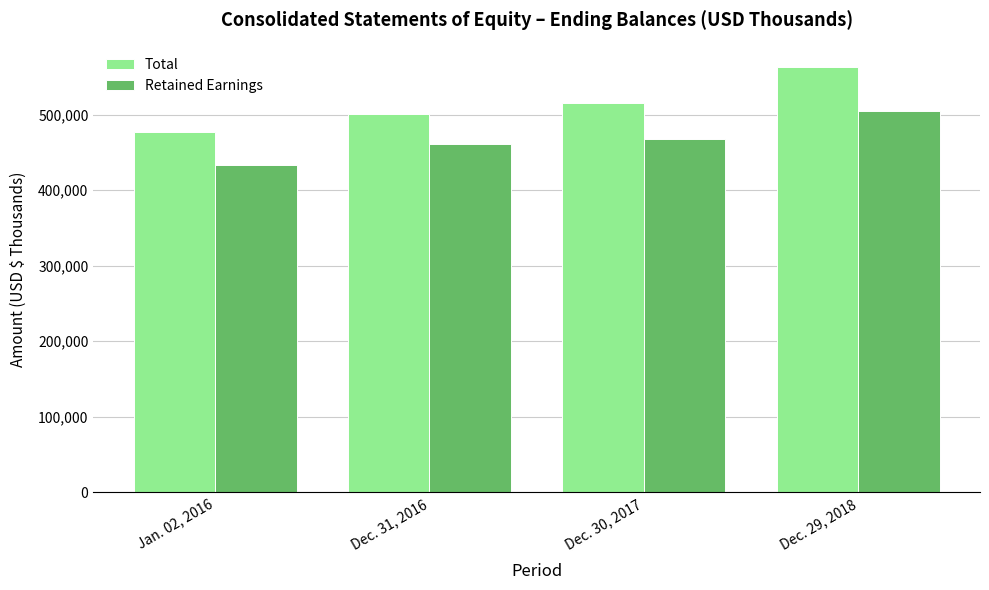

How many groups of bars are there?

4